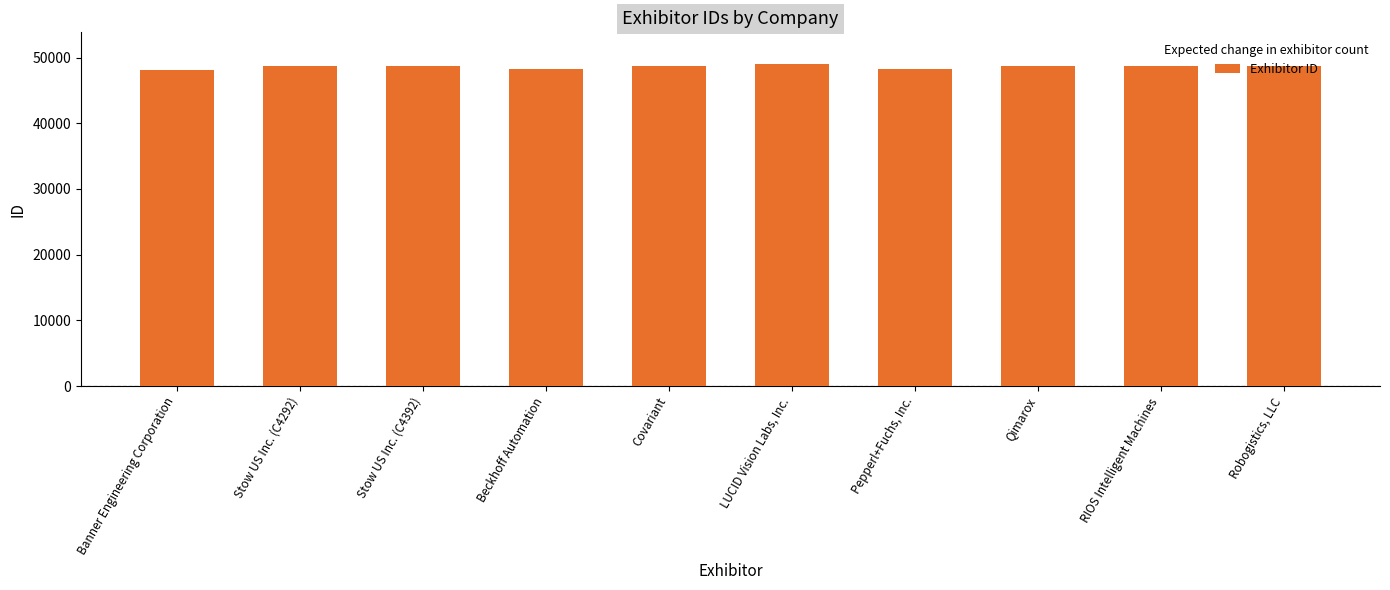

List the labels in order of value, largest first.

LUCID Vision Labs, Inc., Robogistics, LLC, RIOS Intelligent Machines, Stow US Inc. (C4392), Stow US Inc. (C4292), Covariant, Qimarox, Beckhoff Automation, Pepperl+Fuchs, Inc., Banner Engineering Corporation